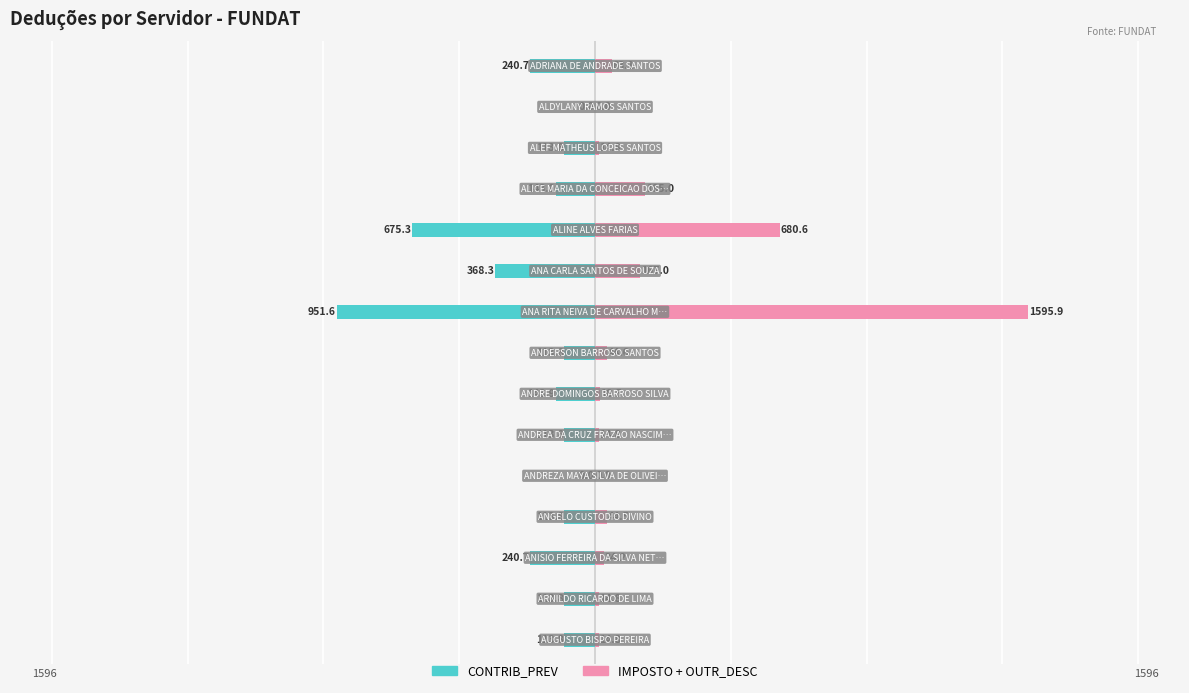

The CONTRIB_PREV series shows -1668.6 at 6. True or false?

False